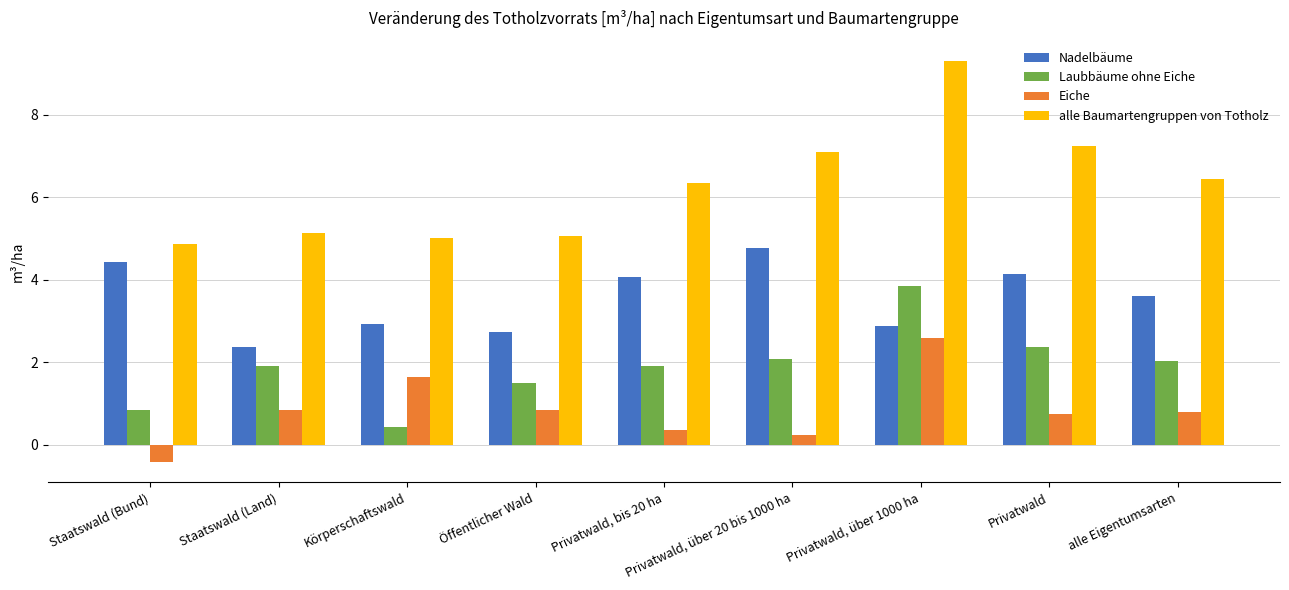

What are all the series names shown in the legend?

Nadelbäume, Laubbäume ohne Eiche, Eiche, alle Baumartengruppen von Totholz